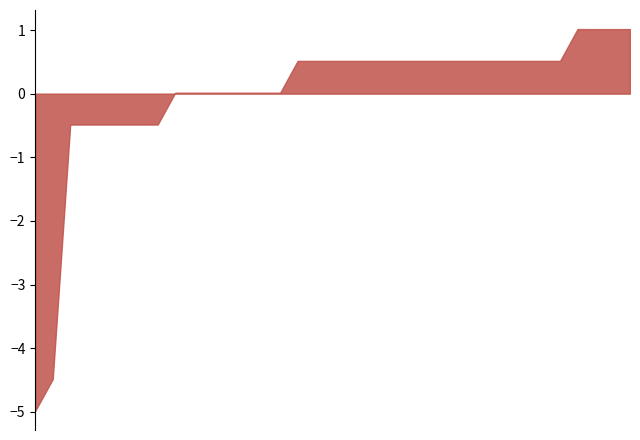

What is the smallest value displayed?

-5.0